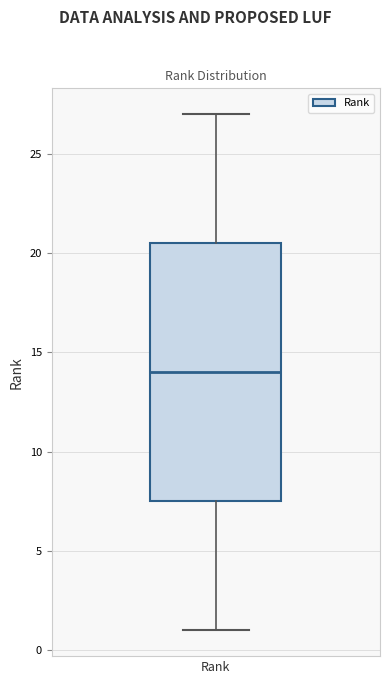

Transcribe this box plot: give where the median line is, the range the box spans, and where the two whiskers end, as read against the y-axis. The values are not printed on the chart, so give them approximately, as read against the axis.

median 14.0, box 7.5 to 20.5, whiskers 1.0 to 27.0